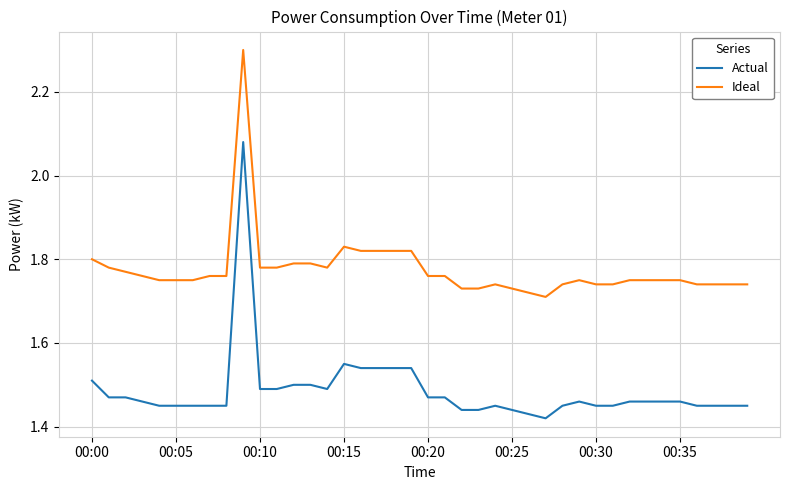

List the series in order of their overall mean, highest first.

Ideal, Actual